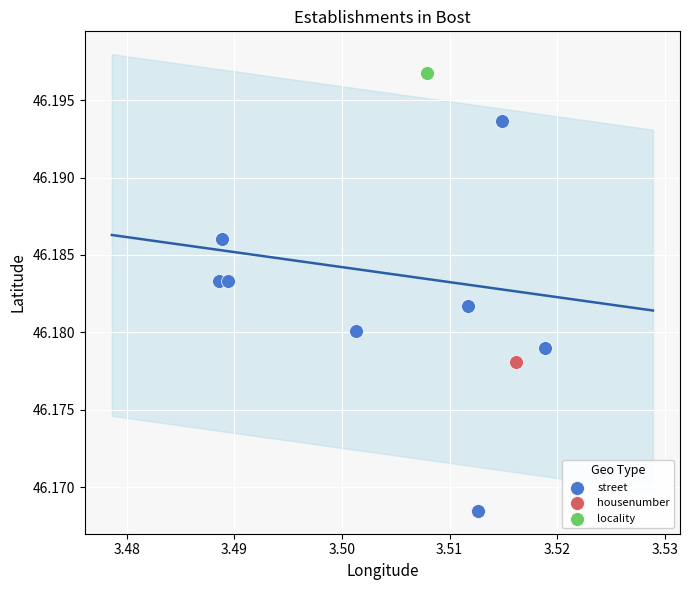

What are all the series names shown in the legend?

street, housenumber, locality